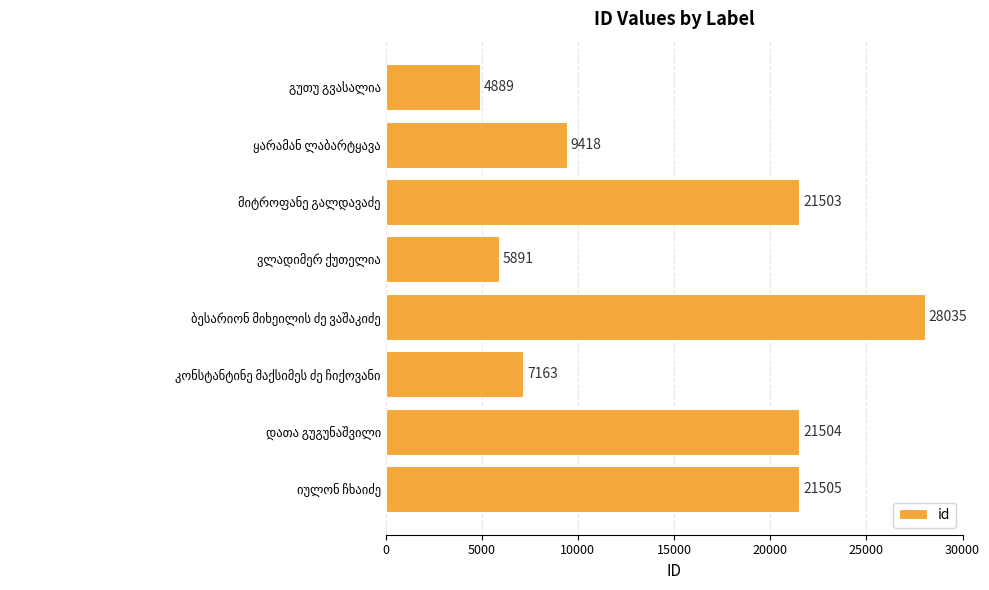

What is the sum of all values?

119908